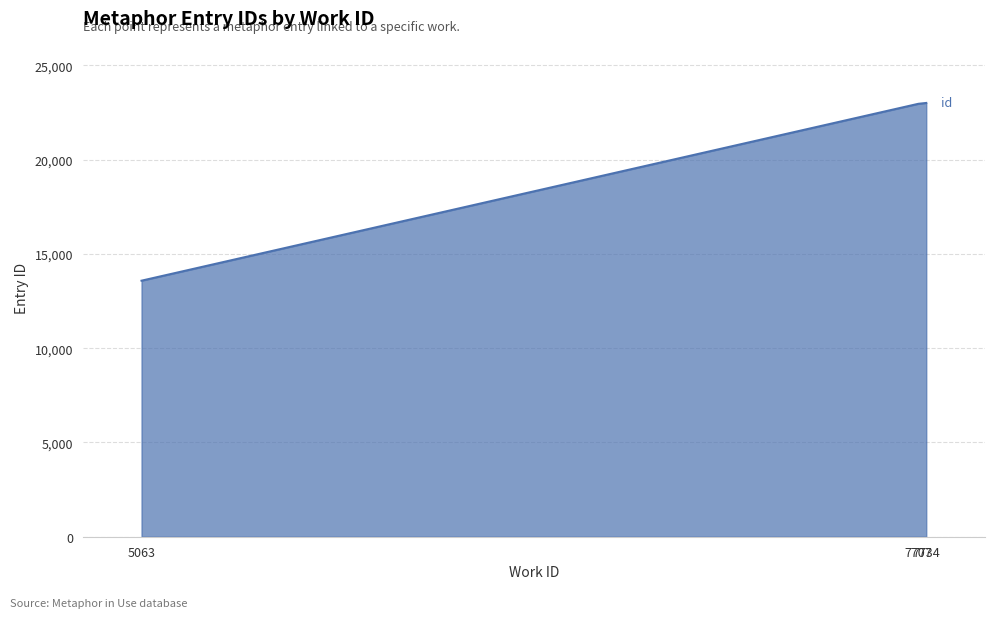

What is the minimum value shown in the chart?

13580